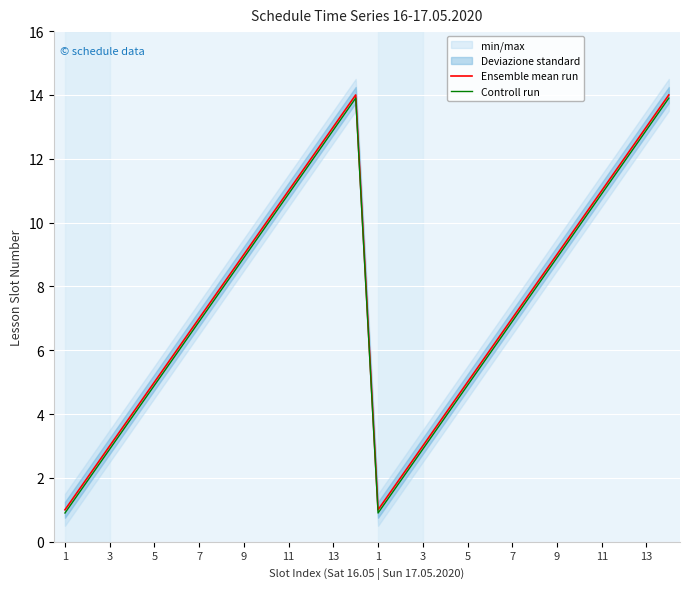

What is the minimum value for Ensemble mean run?

1.0